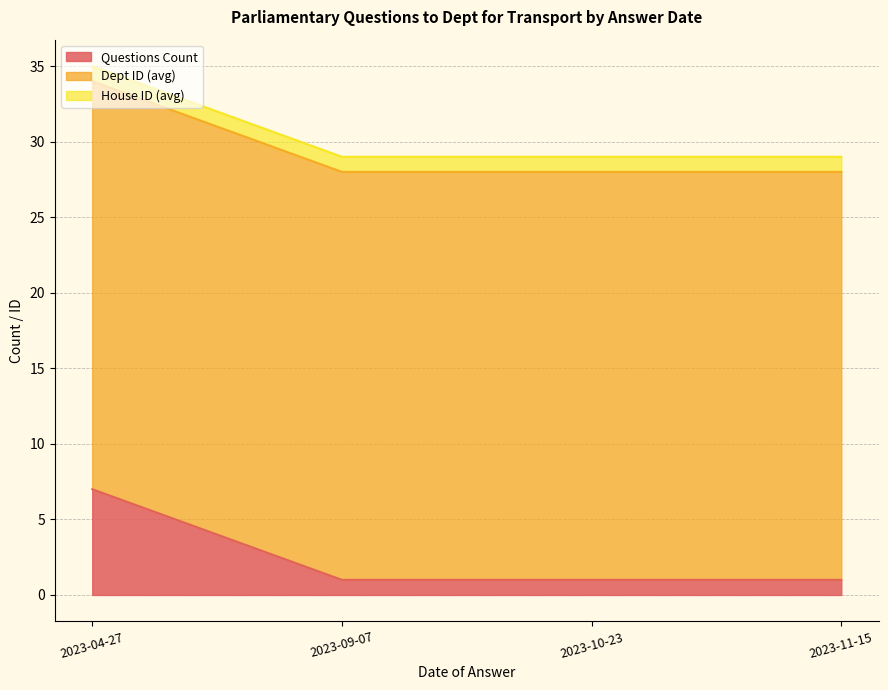

What is the sum of the House ID (avg) values at 2023-11-15 and 2023-10-23?

2